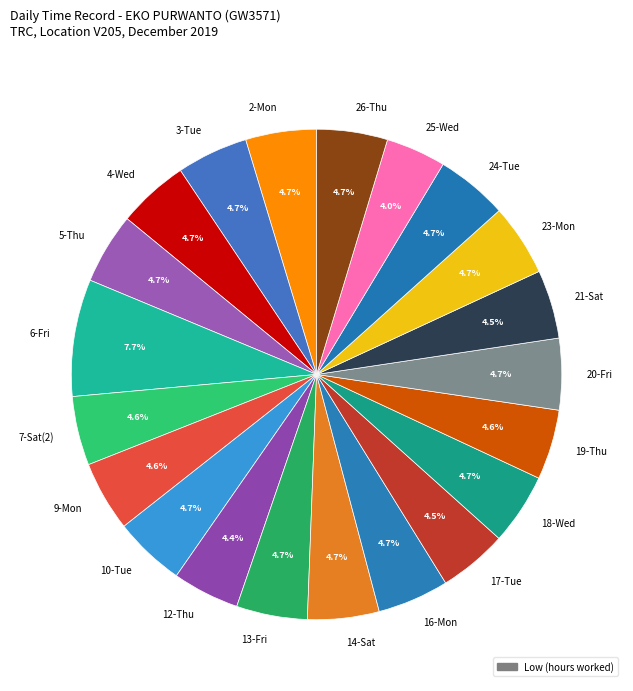

To the nearest percent, what percentage of the pie is 24-Tue?

5%